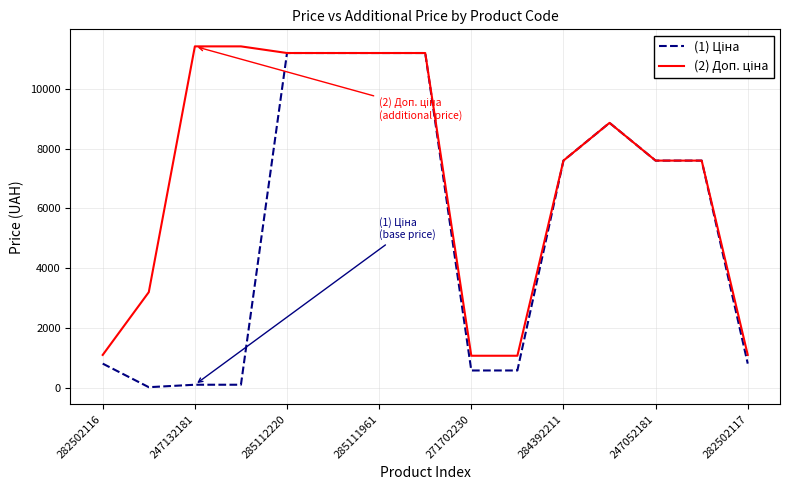

What is the greatest value displayed?

11410.0